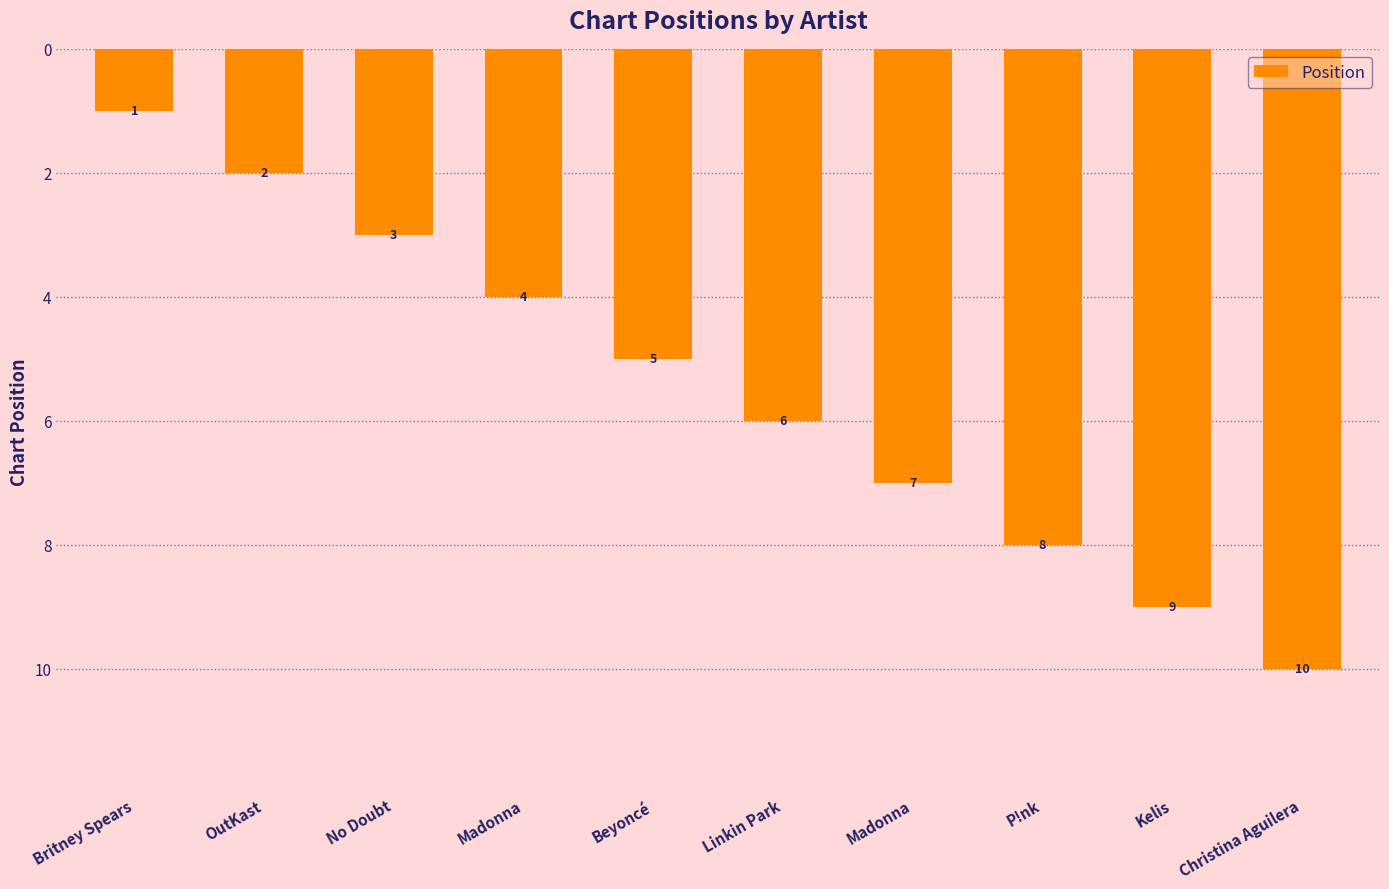

Rank the categories by value from lowest to highest.

Britney Spears, OutKast, No Doubt, Madonna, Beyoncé, Linkin Park, Madonna, P!nk, Kelis, Christina Aguilera